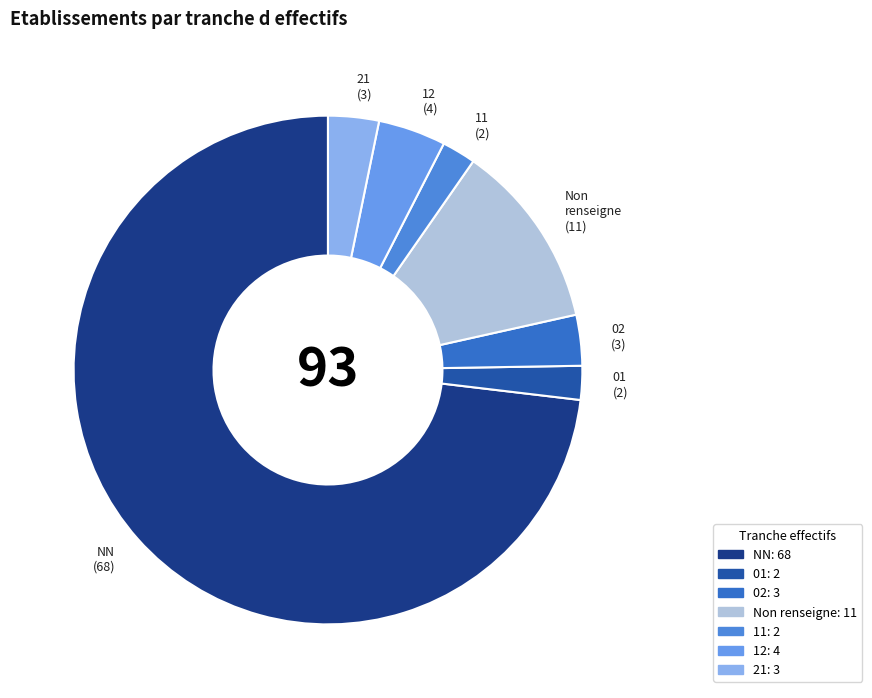

The 21 slice represents 10% of the pie. True or false?

False